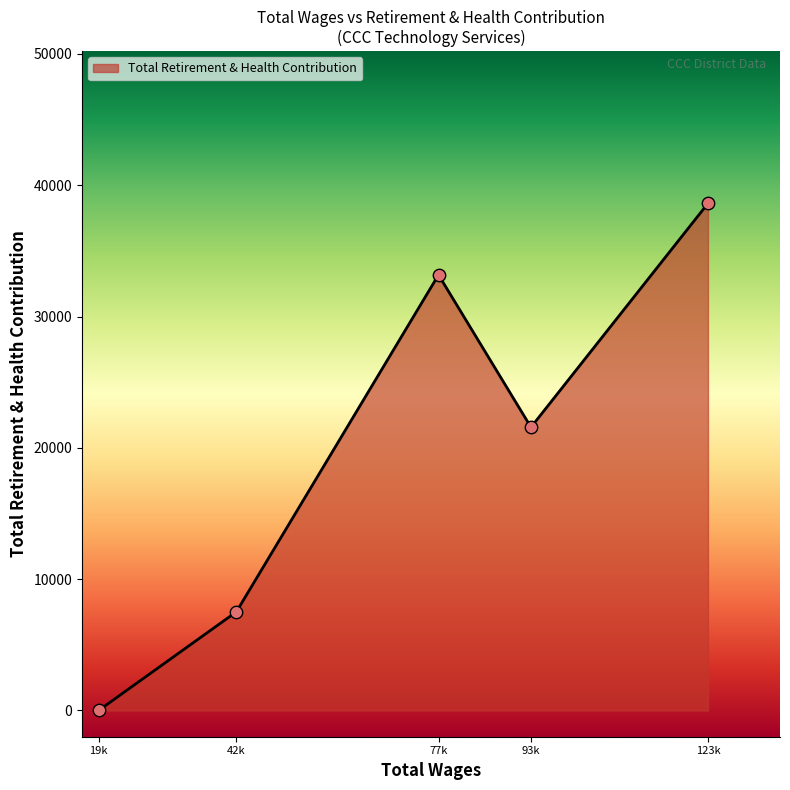

What is the change in value from 19k to 93k?

+21571